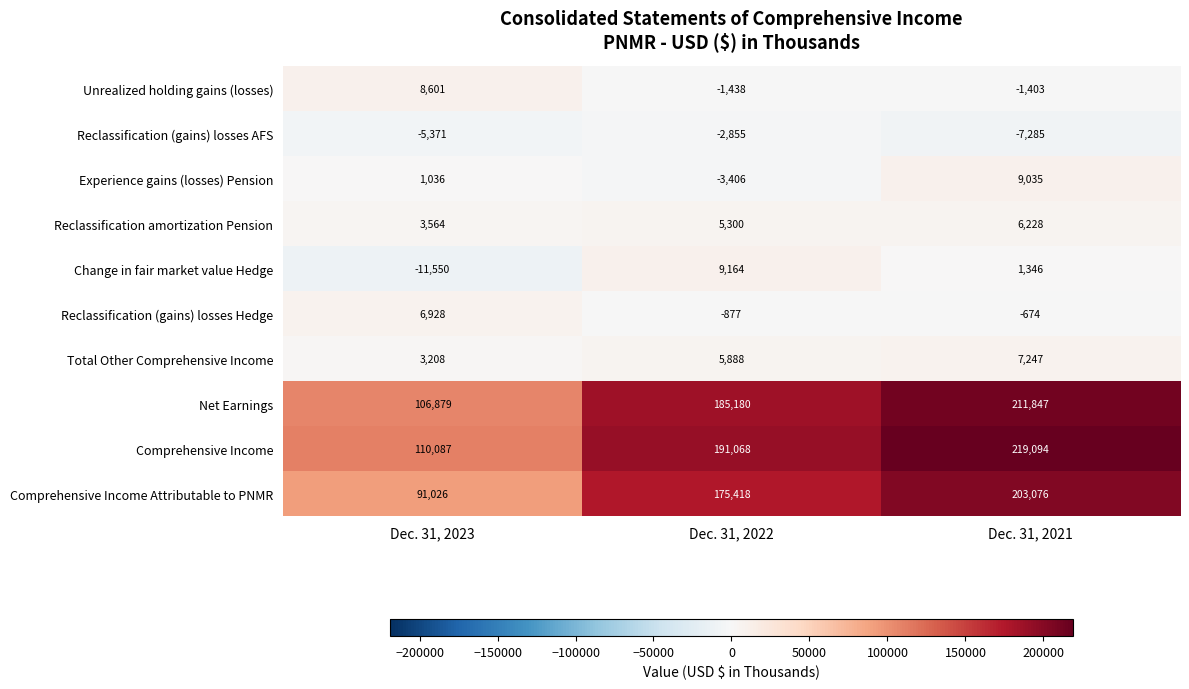

What is the total value across all series at Dec. 31, 2022?

563442